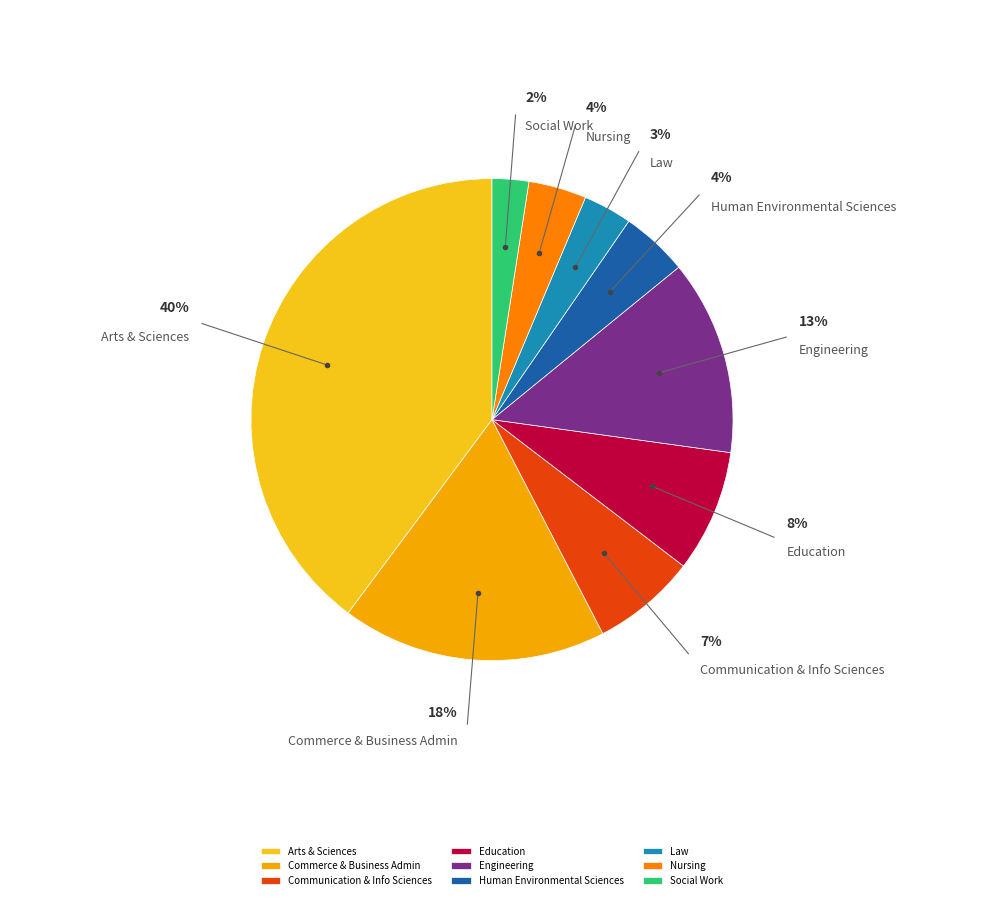

True or false: Social Work accounts for 10% of the total.

False